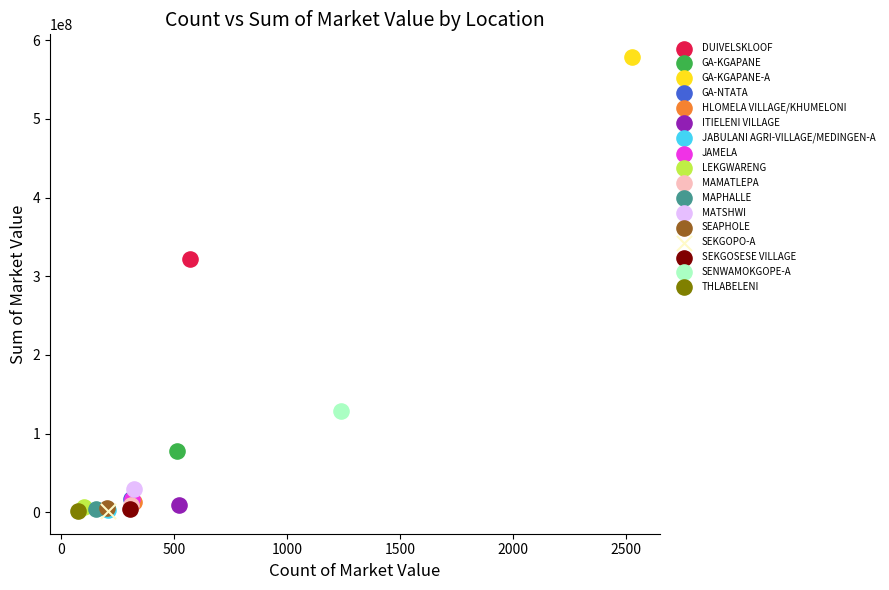

Which series reaches the maximum Y coordinate?

GA-KGAPANE-A